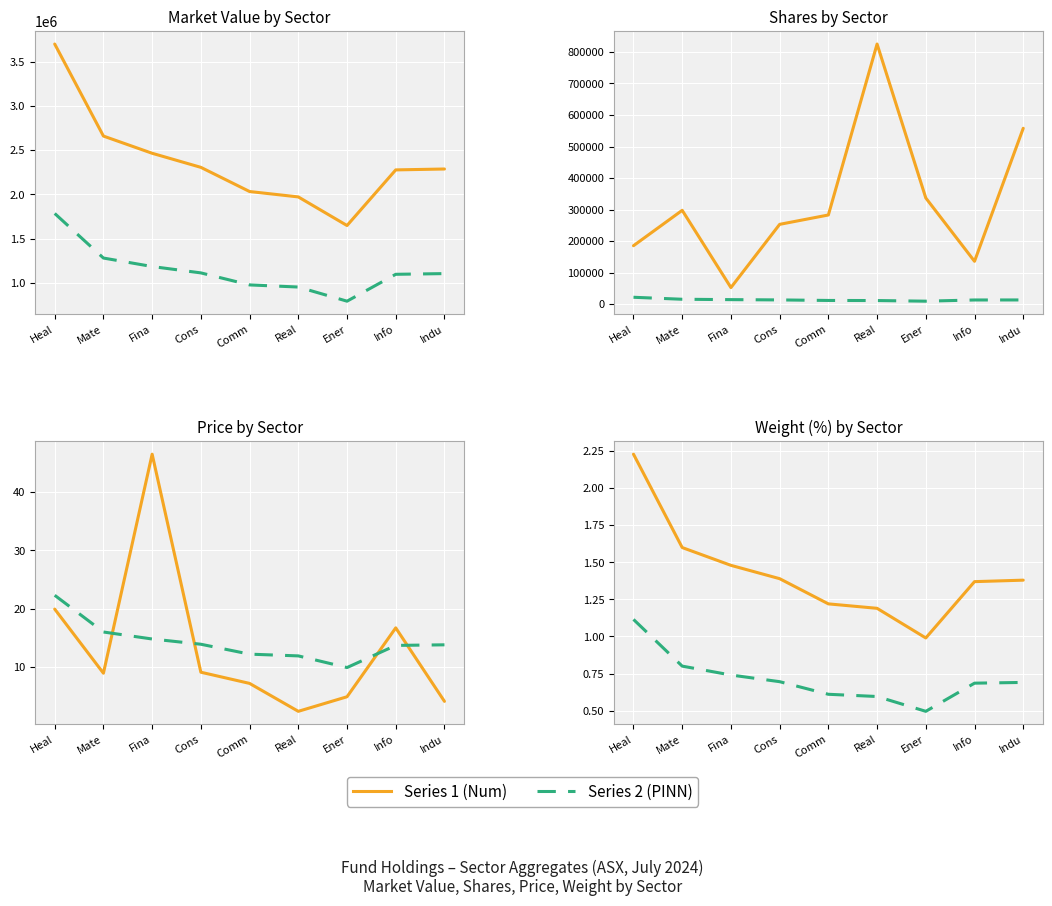

How many interior local valleys does the Price series have?

2